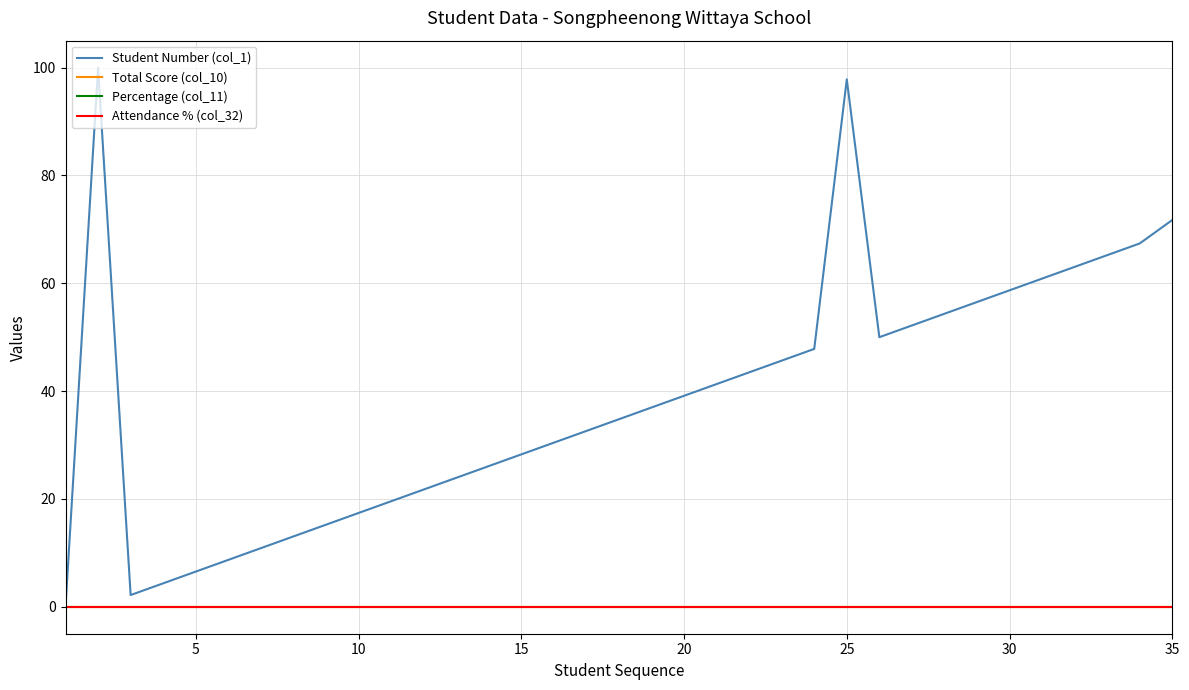

True or false: Student Number (col_1) has more than 2 interior local peaks.

False